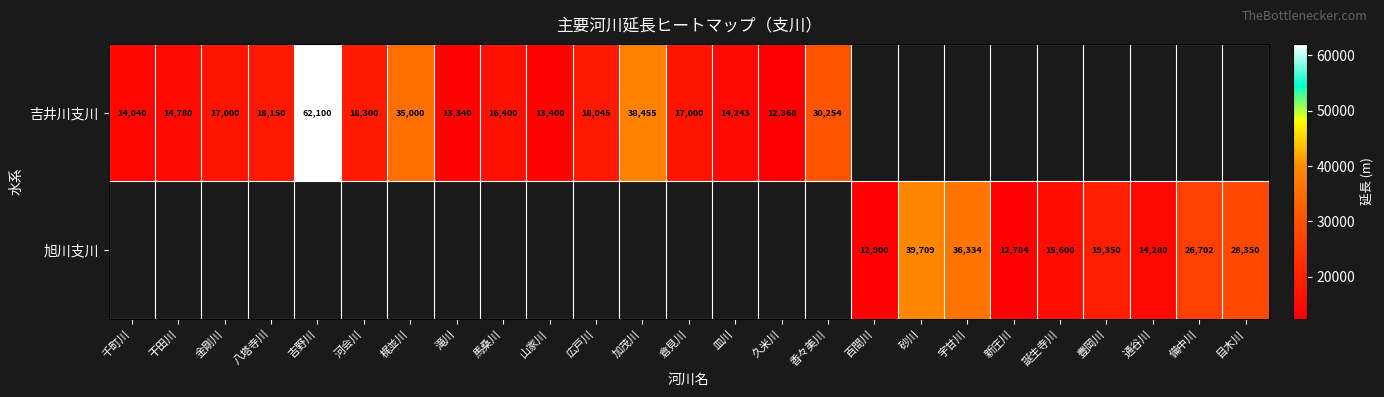

What is the greatest value displayed?

62100.0